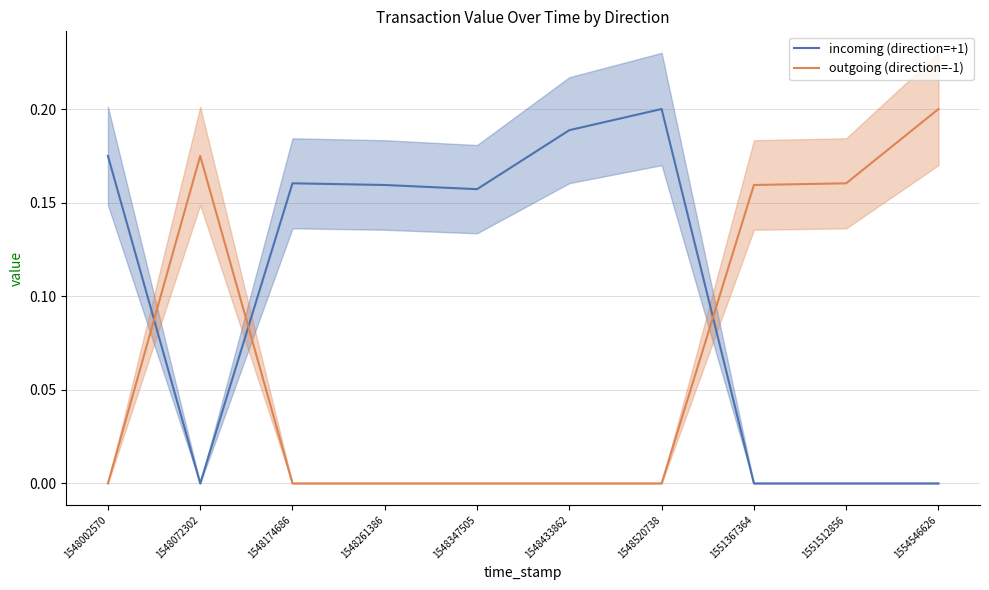

What is the greatest value displayed?

0.2